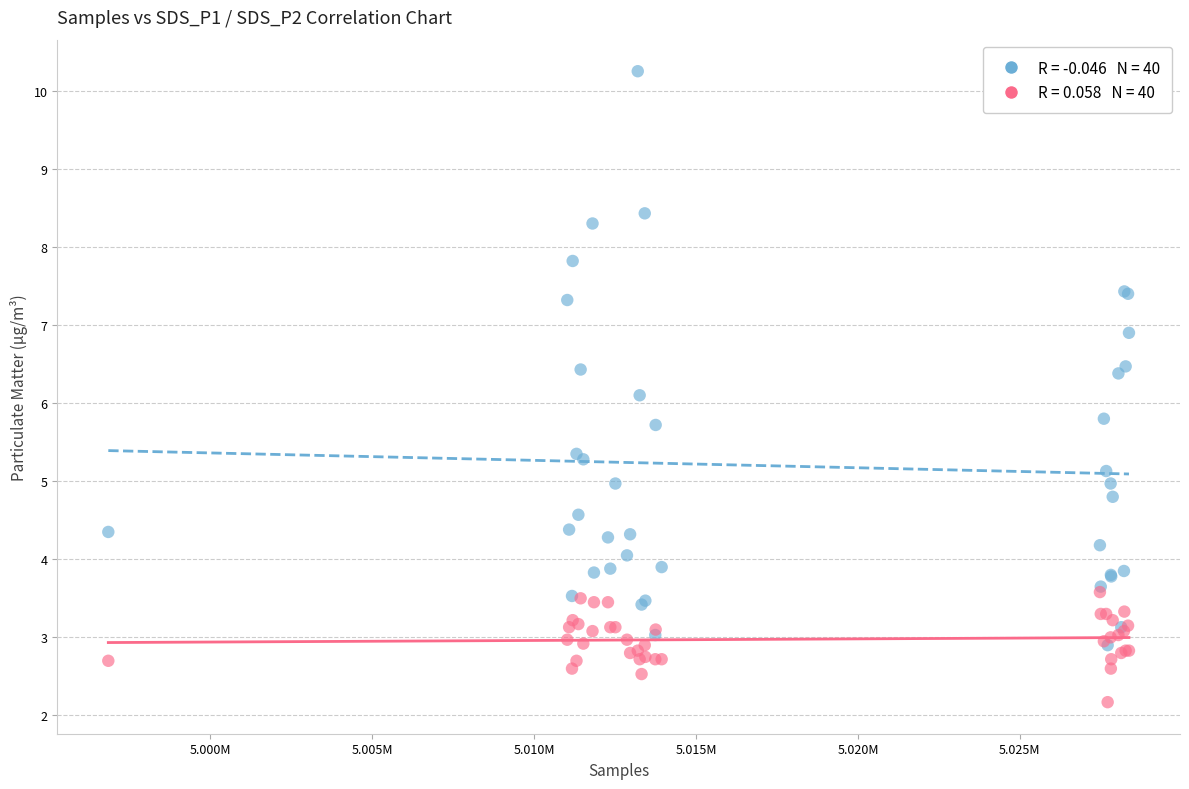

Across all series, what Y value is closest to 6?

6.1